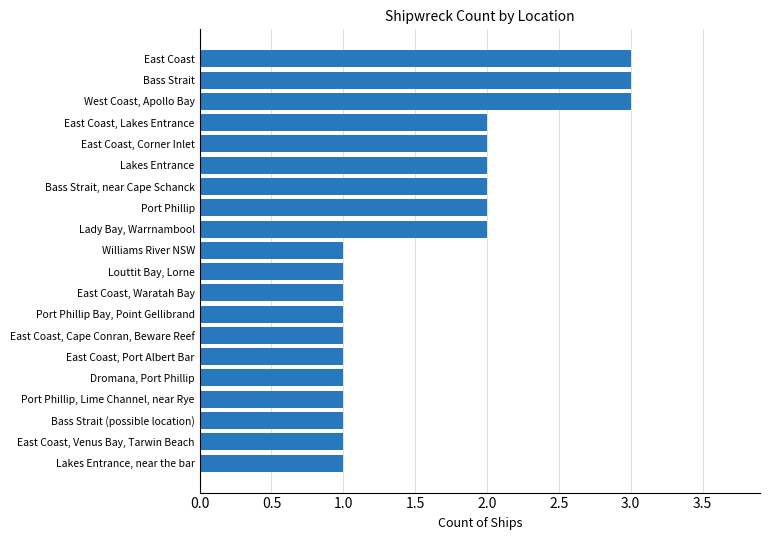

True or false: the data shows 2 at Lakes Entrance.

True